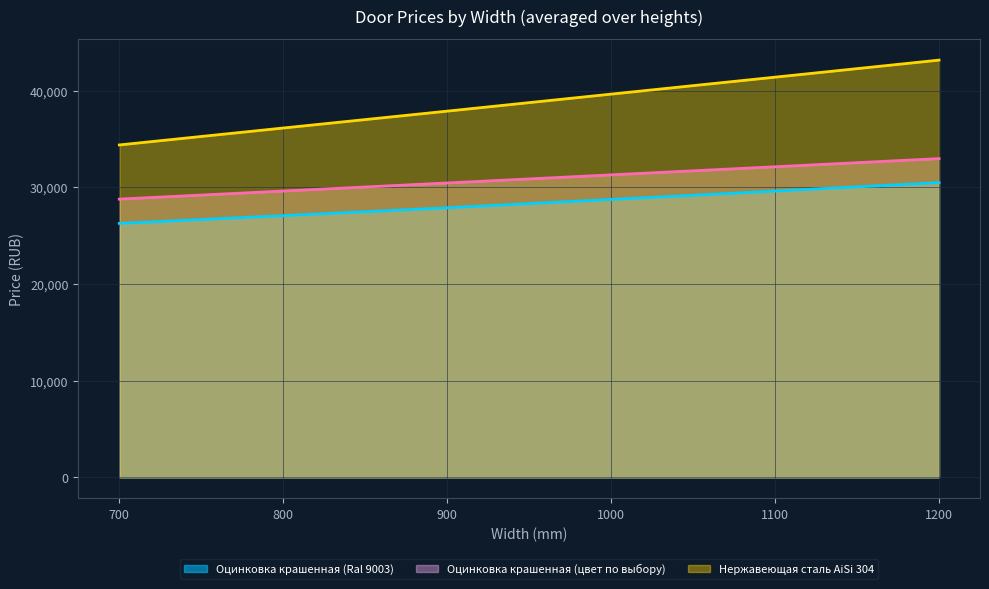

Is it true that Нержавеющая сталь AiSi 304 equals 19423.0 at 1200?

False